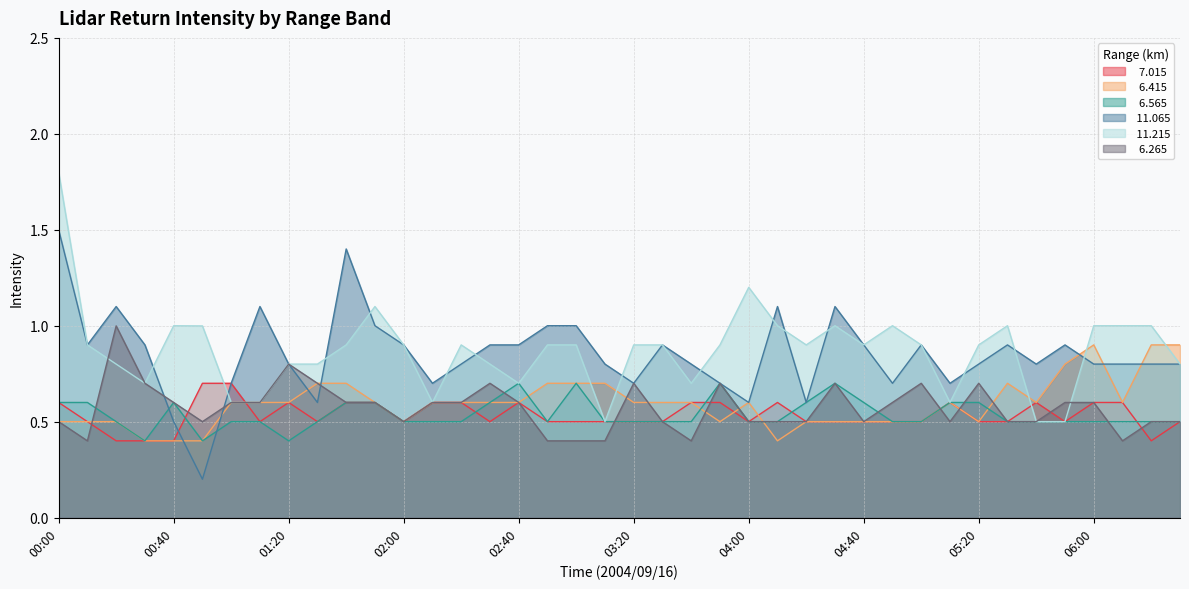

What is the minimum value shown in the chart?

0.2